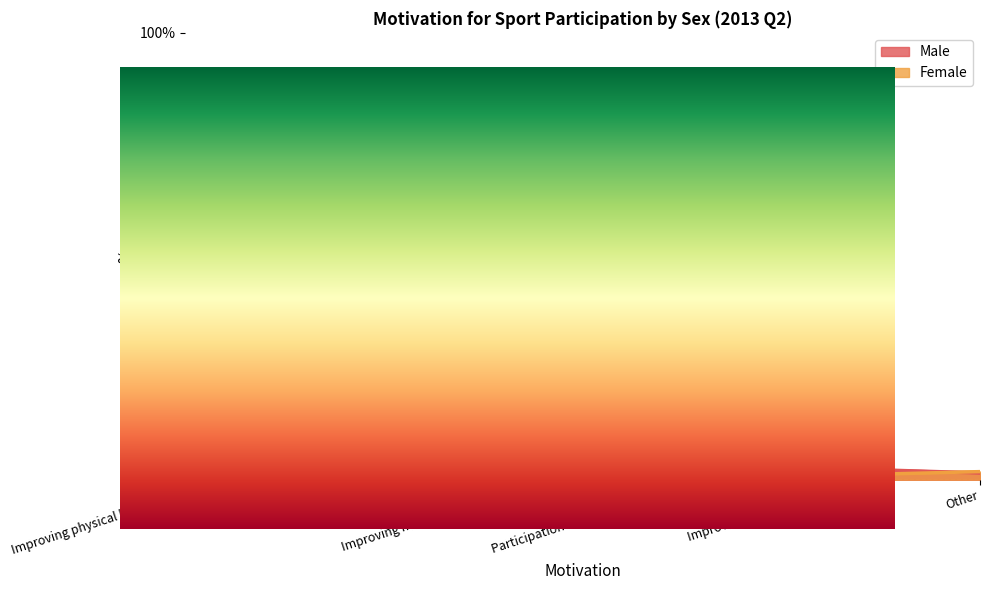

What is the total value across all series at Improving performance?

3.5